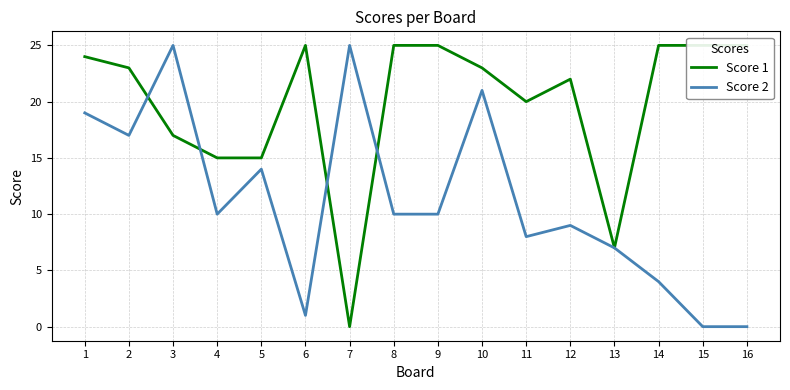

At which category does the chart reach its peak across all series?

6